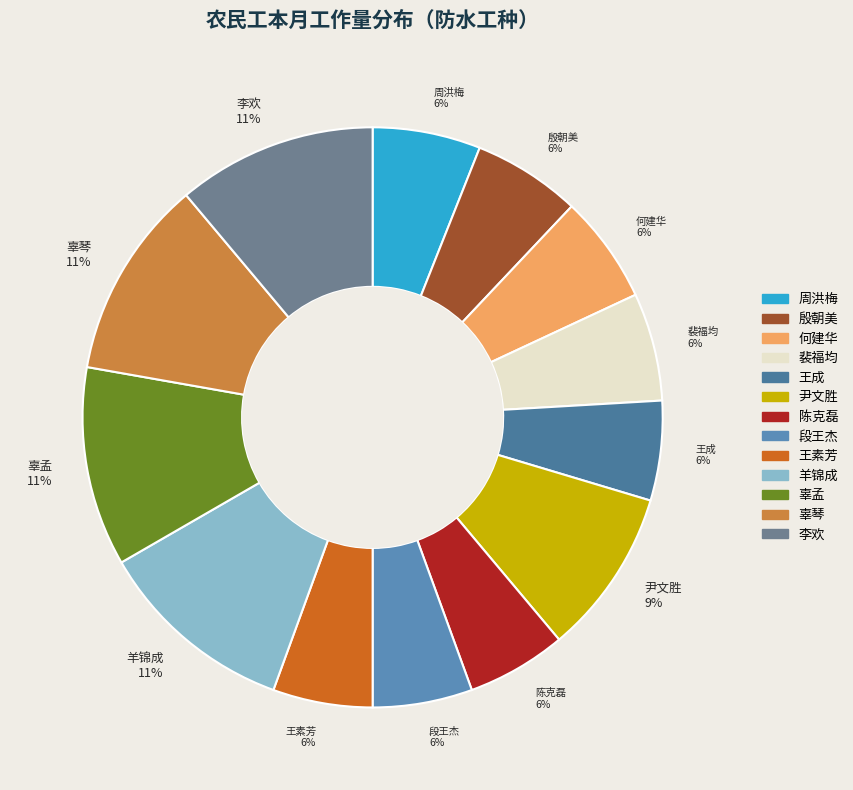

To the nearest percent, what is the average slice percentage?

8%